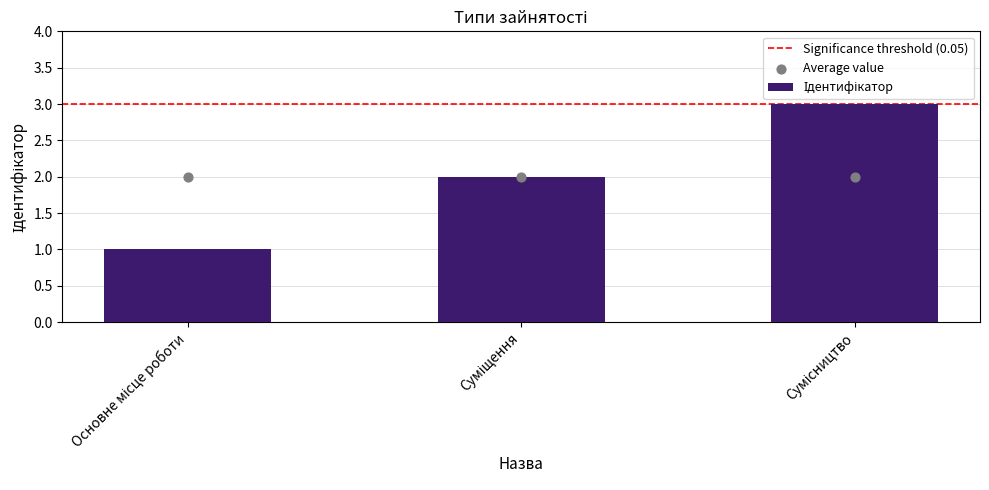

Approximately how many times larger is the value at Сумісництво compared to Основне місце роботи?

3.0